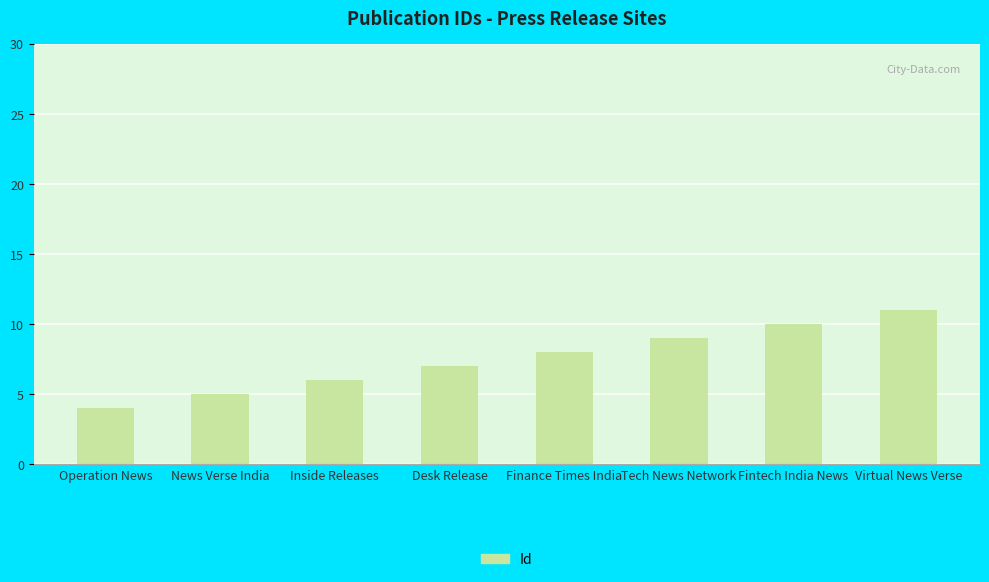

Reading left to right, list all the values displayed in this chart.

4	5	6	7	8	9	10	11